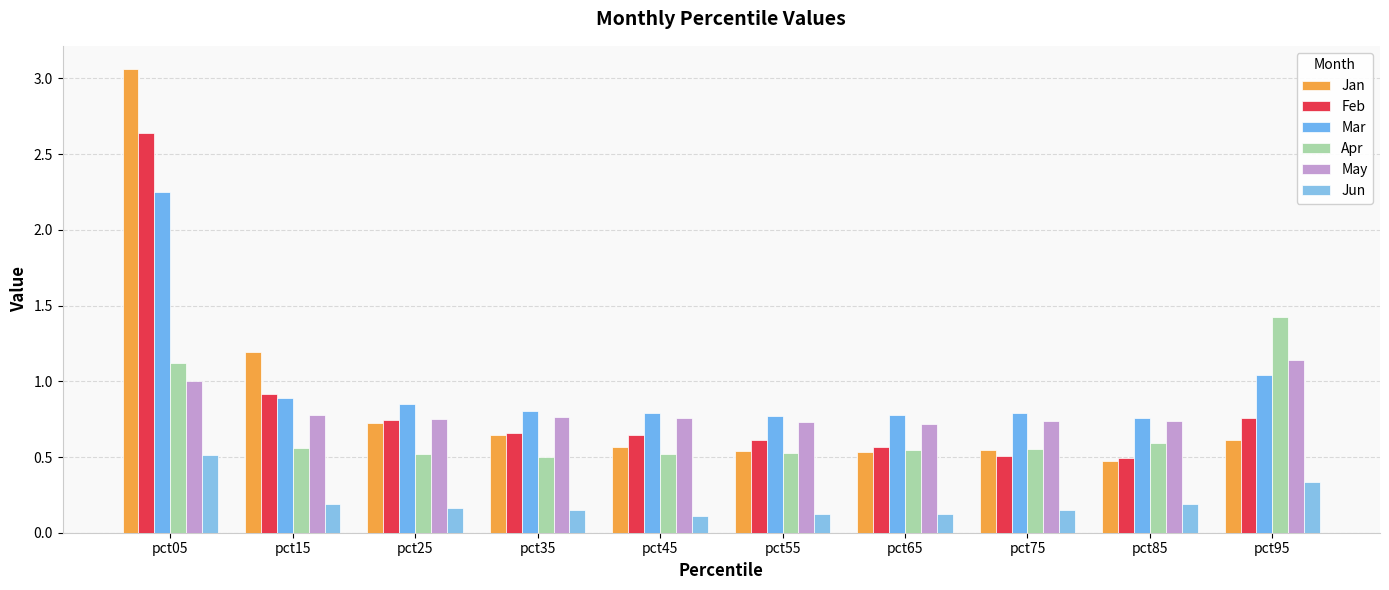

What are all the series names shown in the legend?

Jan, Feb, Mar, Apr, May, Jun